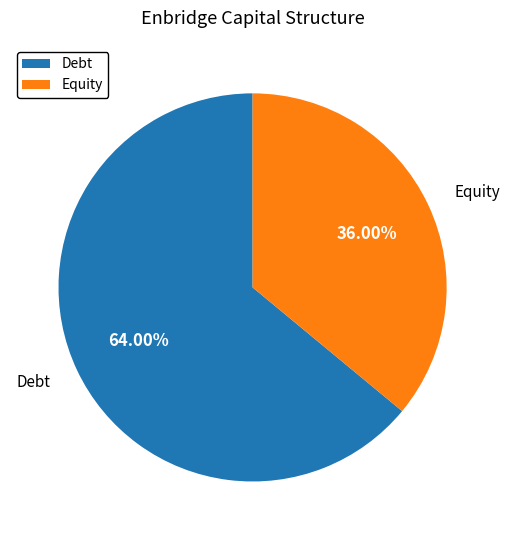

To the nearest percent, what is the difference between the largest and smallest slice percentages?

28%